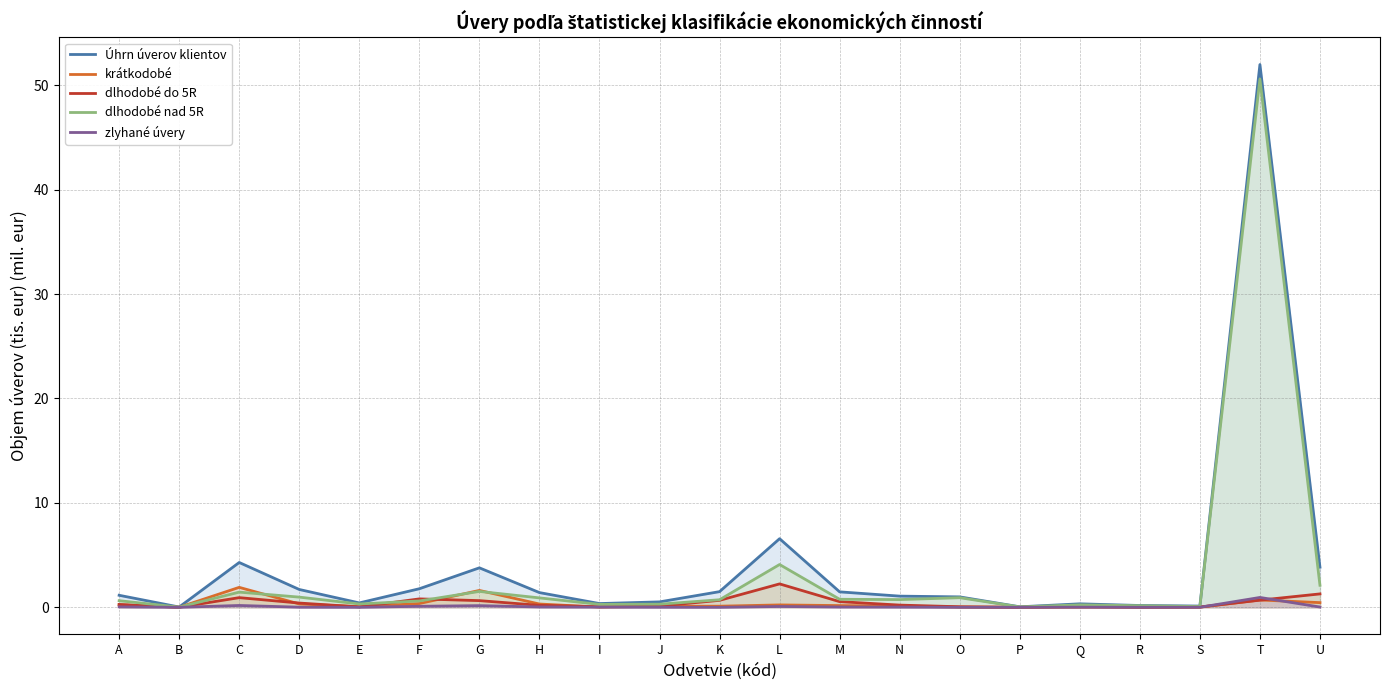

At which category does krátkodobé reach its first local valley?

B